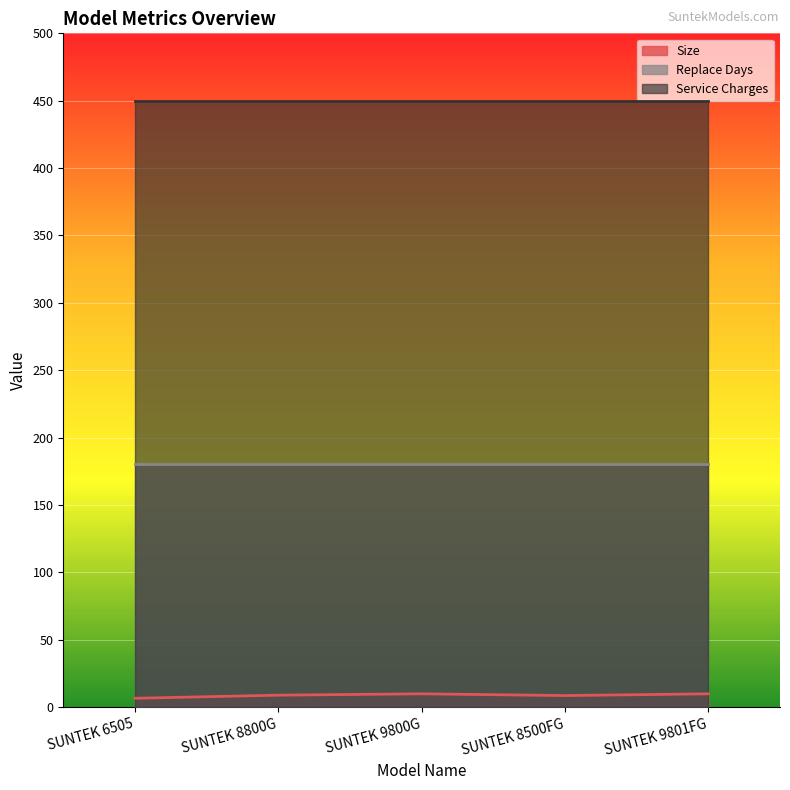

Which series has the widest spread of values?

Size